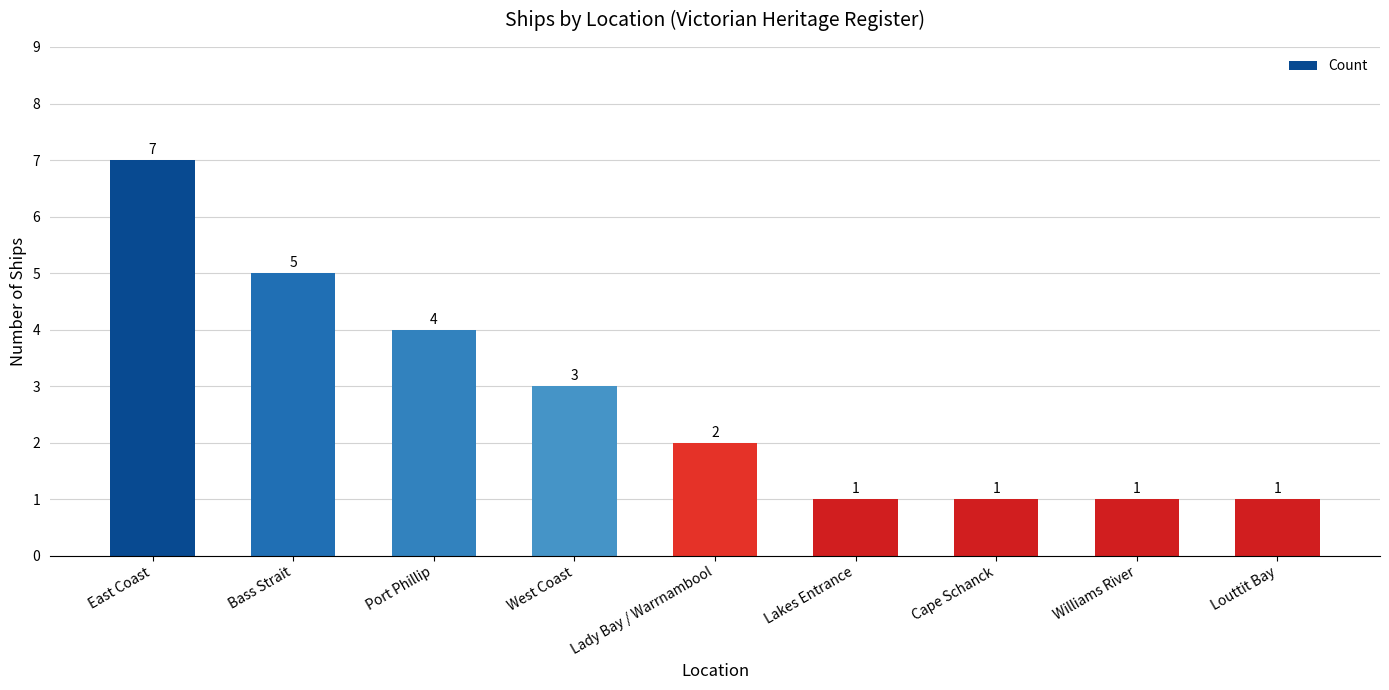

What is the greatest value displayed?

7